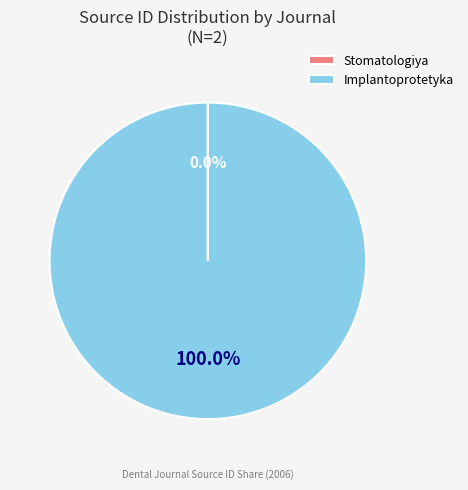

Is there any slice that represents more than half of the pie?

Yes